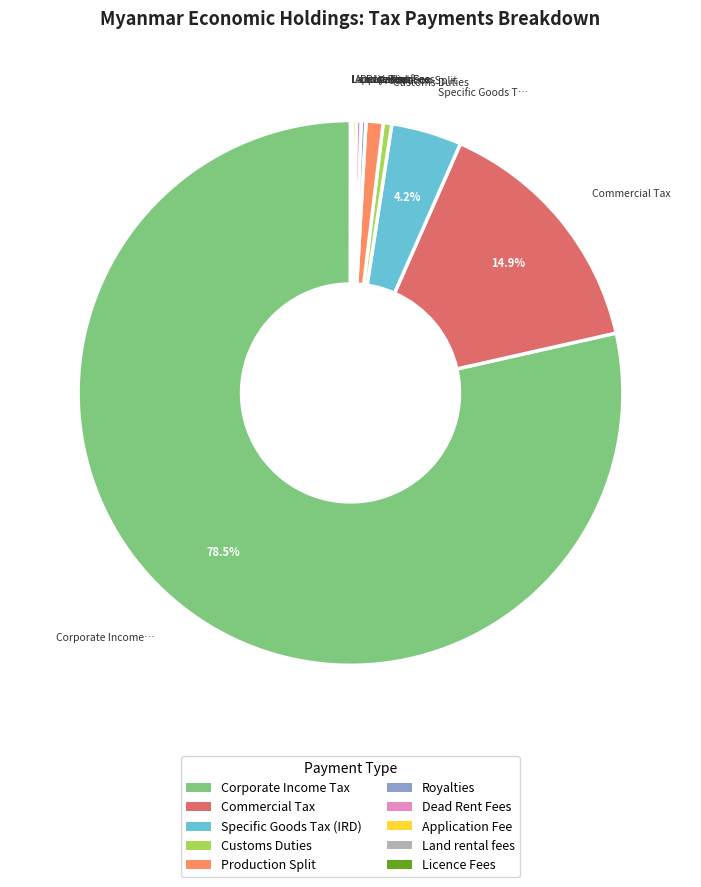

Which has a higher value, Dead Rent Fees or Corporate Income Tax?

Corporate Income Tax